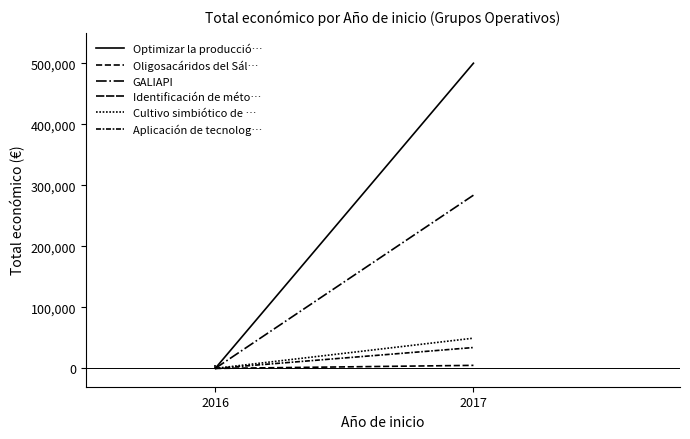

What is the sum of all Cultivo simbiótico de … values?

49528